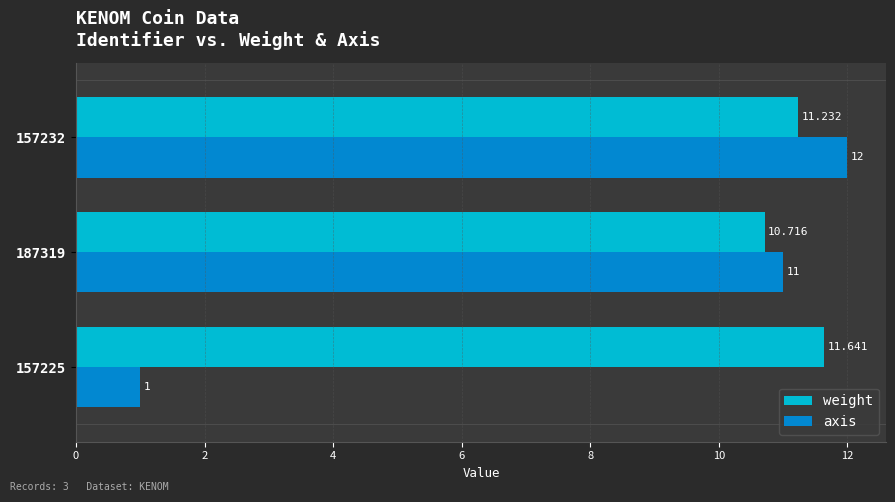

List the series in order of their peak value, lowest first.

weight, axis